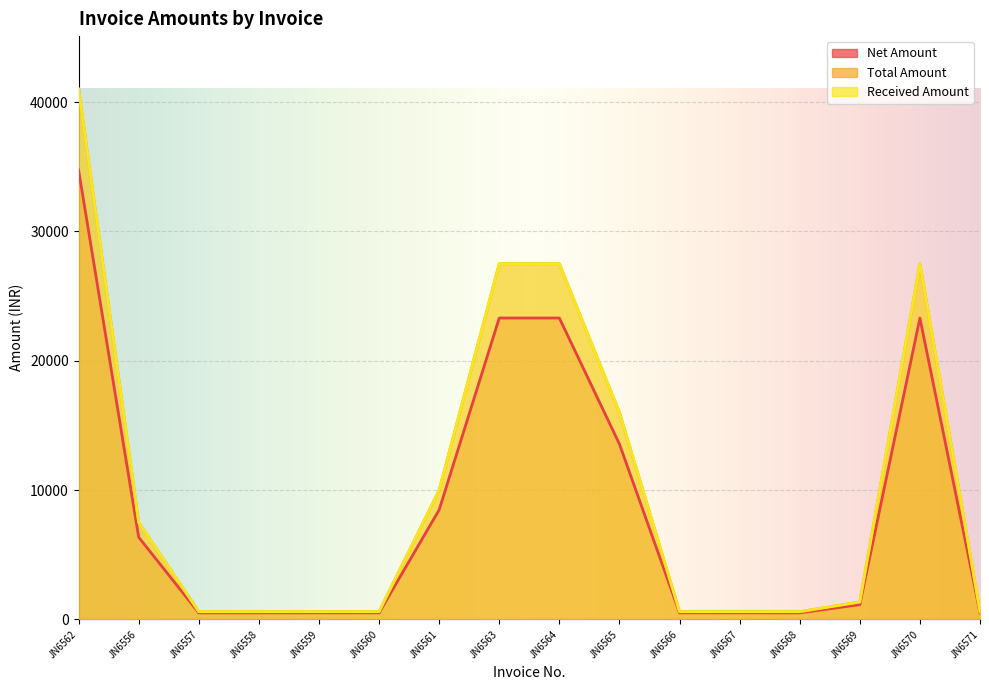

How many series are shown in this chart?

3